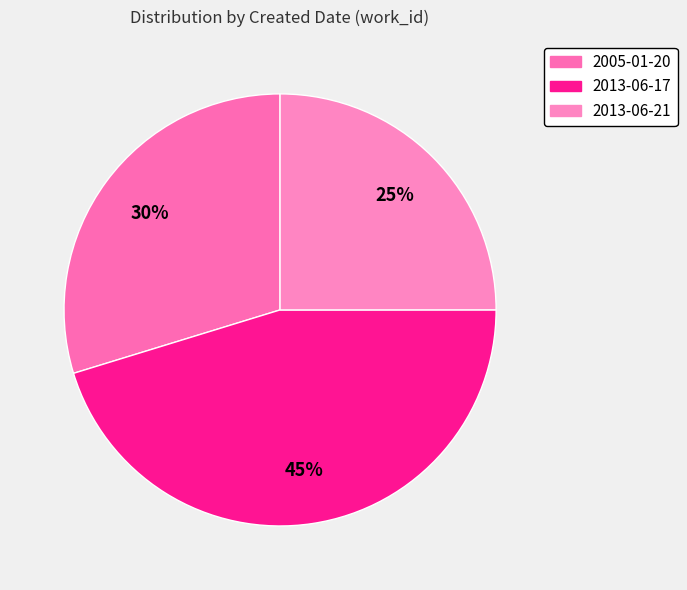

Which slice is the smallest?

2013-06-21